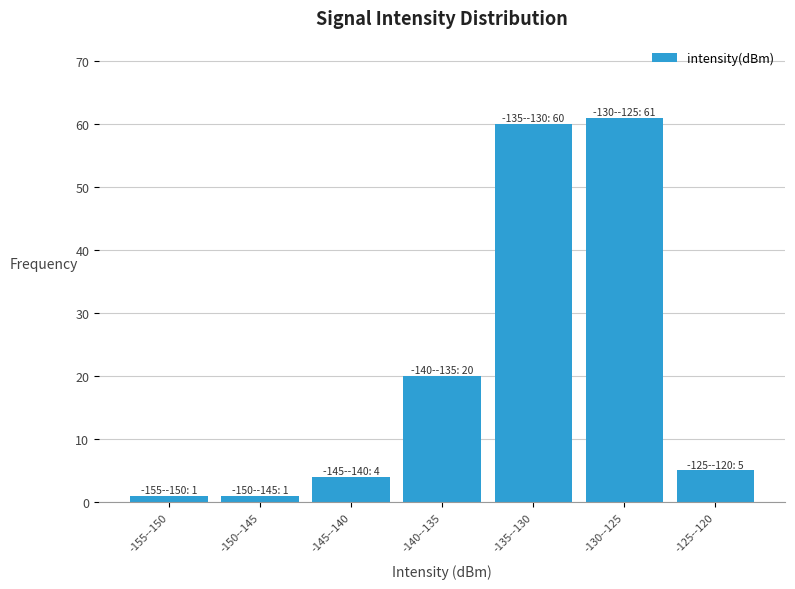

Reading left to right, what are all the values shown in this chart?

1	1	4	20	60	61	5